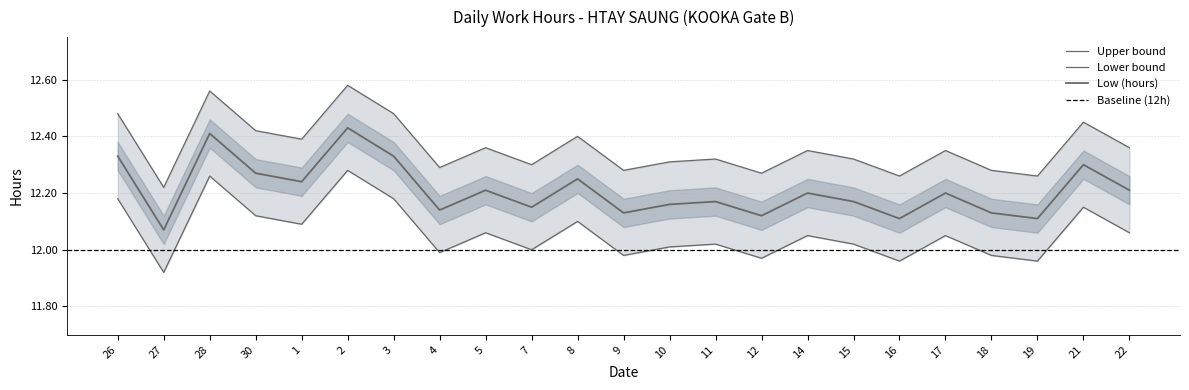

Reading left to right, transcribe all the data shown in this chart.

12.5	12.2	12.6	12.4	12.4	12.6	12.5	12.3	12.4	12.3	12.4	12.3	12.3	12.3	12.3	12.3	12.3	12.3	12.3	12.3	12.3	12.5	12.4